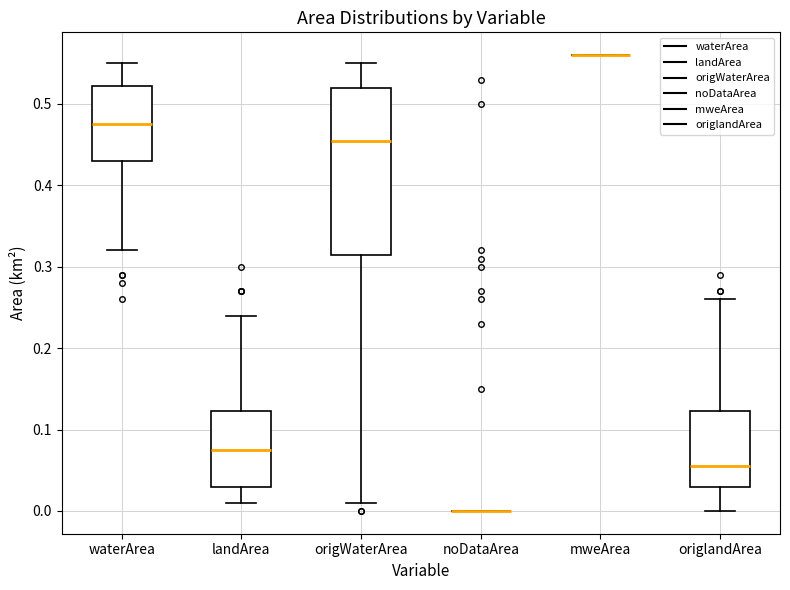

Comparing the boxes themselves (not the whiskers), which one is the tallest?

origWaterArea